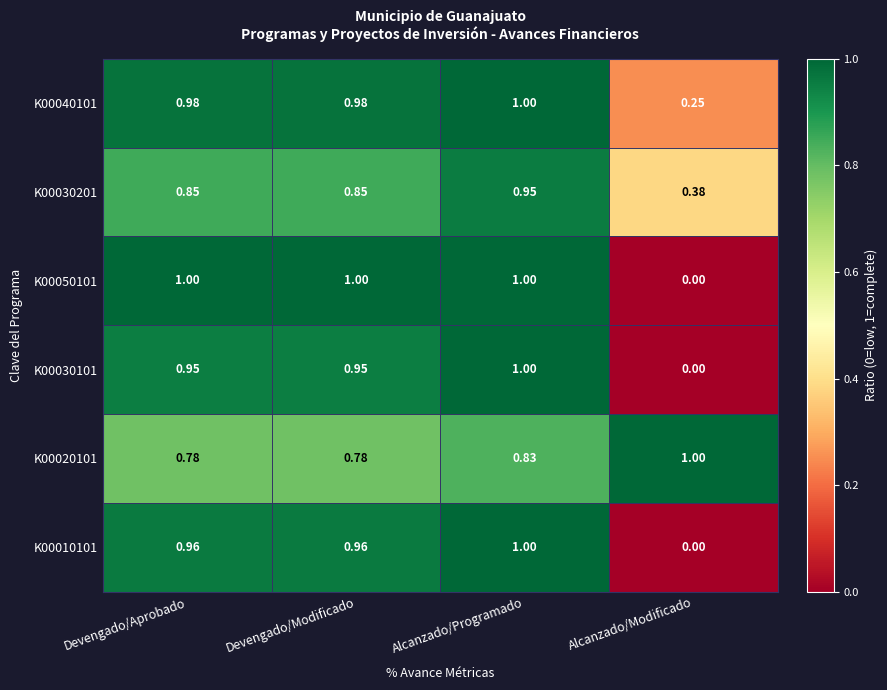

How many series are shown in this chart?

6